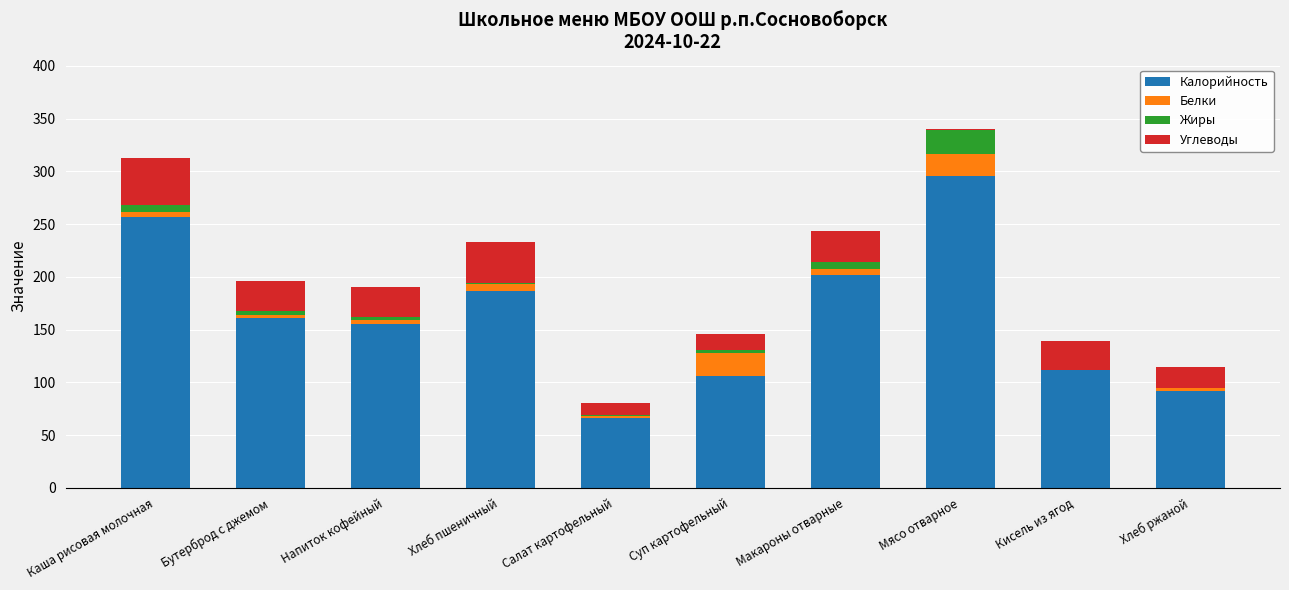

Which category has the highest value in the Калорийность series?

Мясо отварное